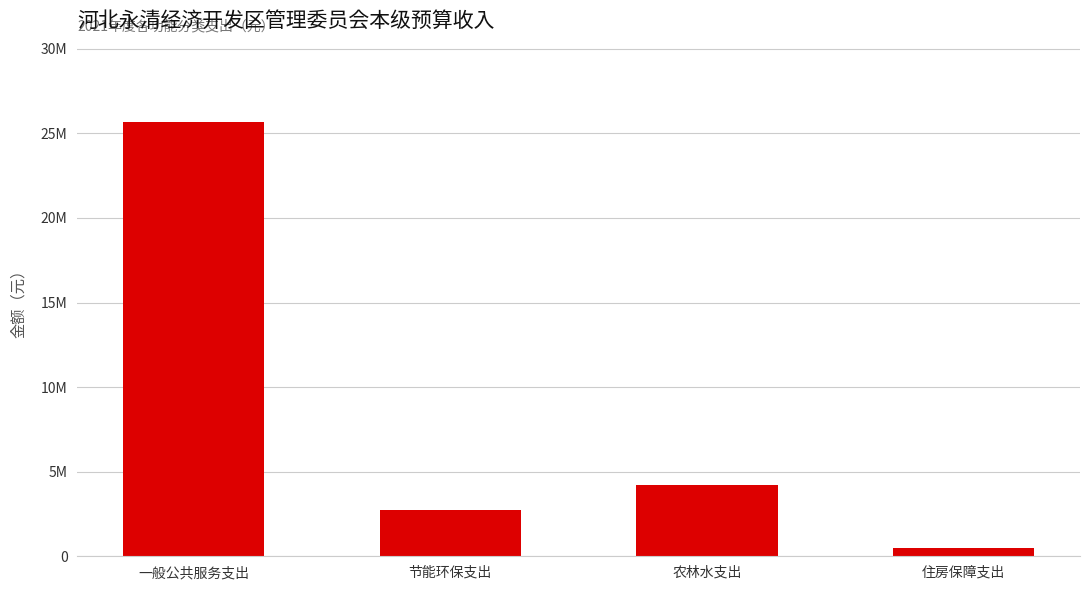

Where does the data first go above 4220688?

一般公共服务支出